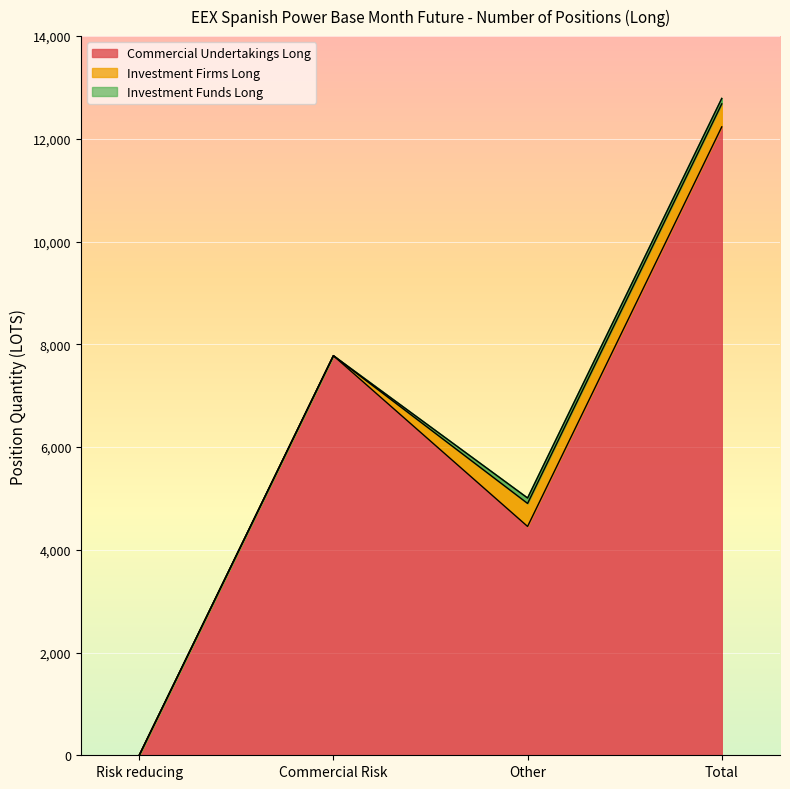

Reading left to right, list all the values displayed in this chart.

Commercial Undertakings Long: Risk reducing=0.0	Commercial Risk=7778.0	Other=4454.5	Total=12232.5
Investment Firms Long: Risk reducing=0.0	Commercial Risk=0.0	Other=448.0	Total=448.0
Investment Funds Long: Risk reducing=0.0	Commercial Risk=0.0	Other=105.0	Total=105.0